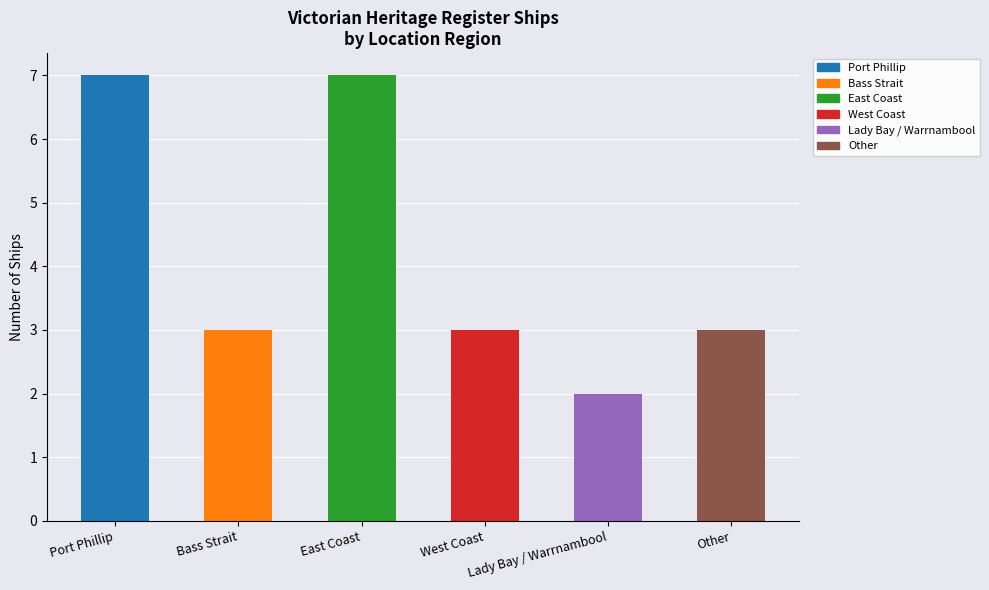

The chart shows a value of 3 at Bass Strait. True or false?

True